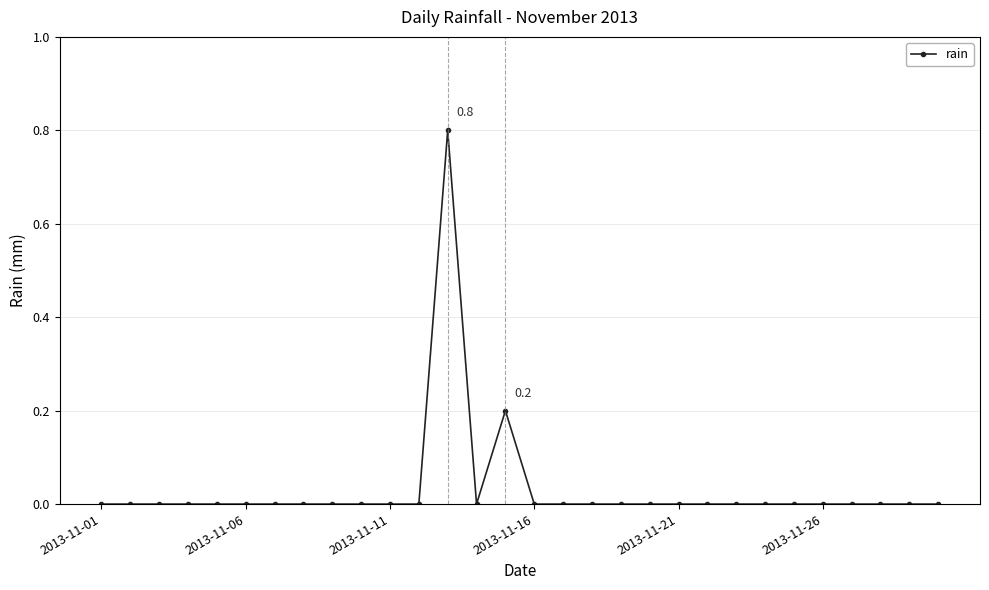

What is the maximum value shown in the chart?

0.8